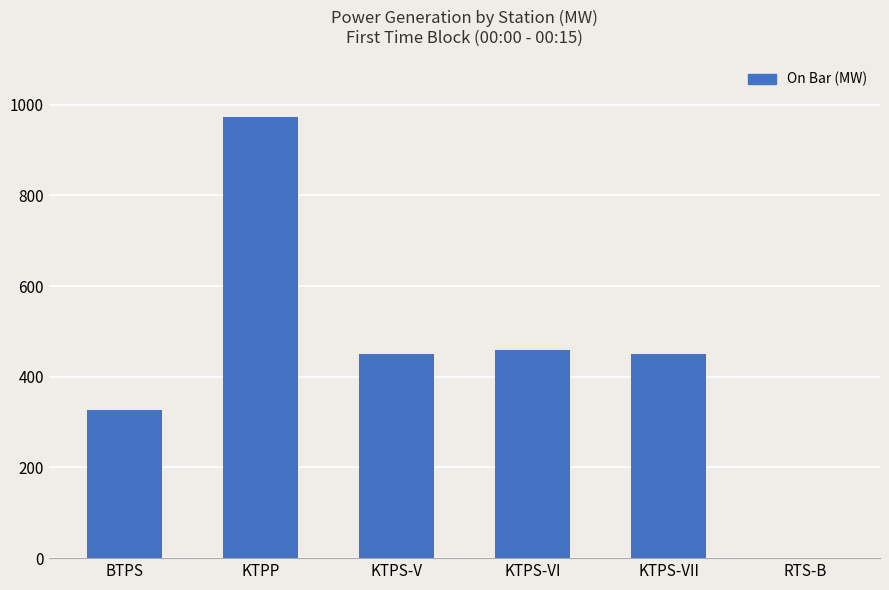

What is the maximum value shown in the chart?

974.0